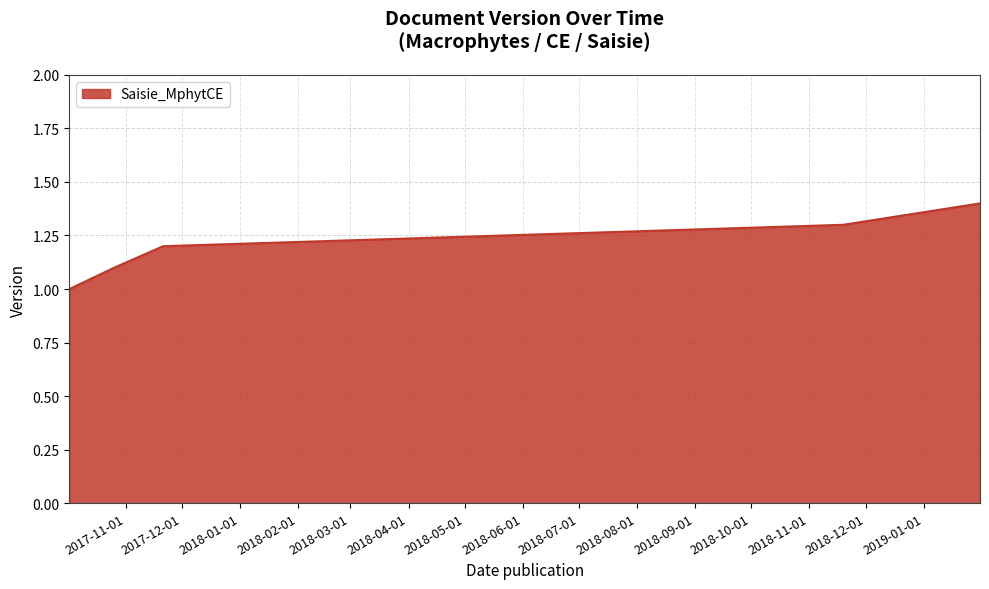

Reading left to right, transcribe all the data shown in this chart.

1.0	1.1	1.2	1.3	1.4